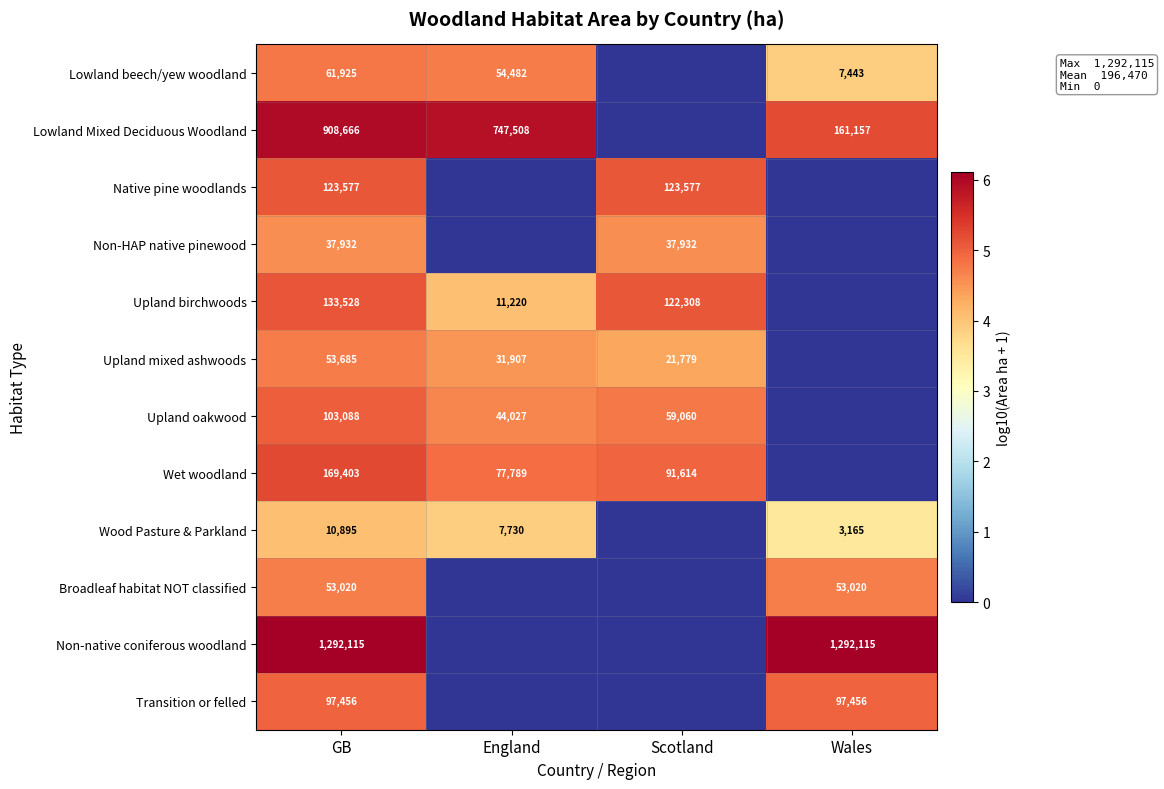

Is it true that Upland mixed ashwoods equals 33207 at GB?

False